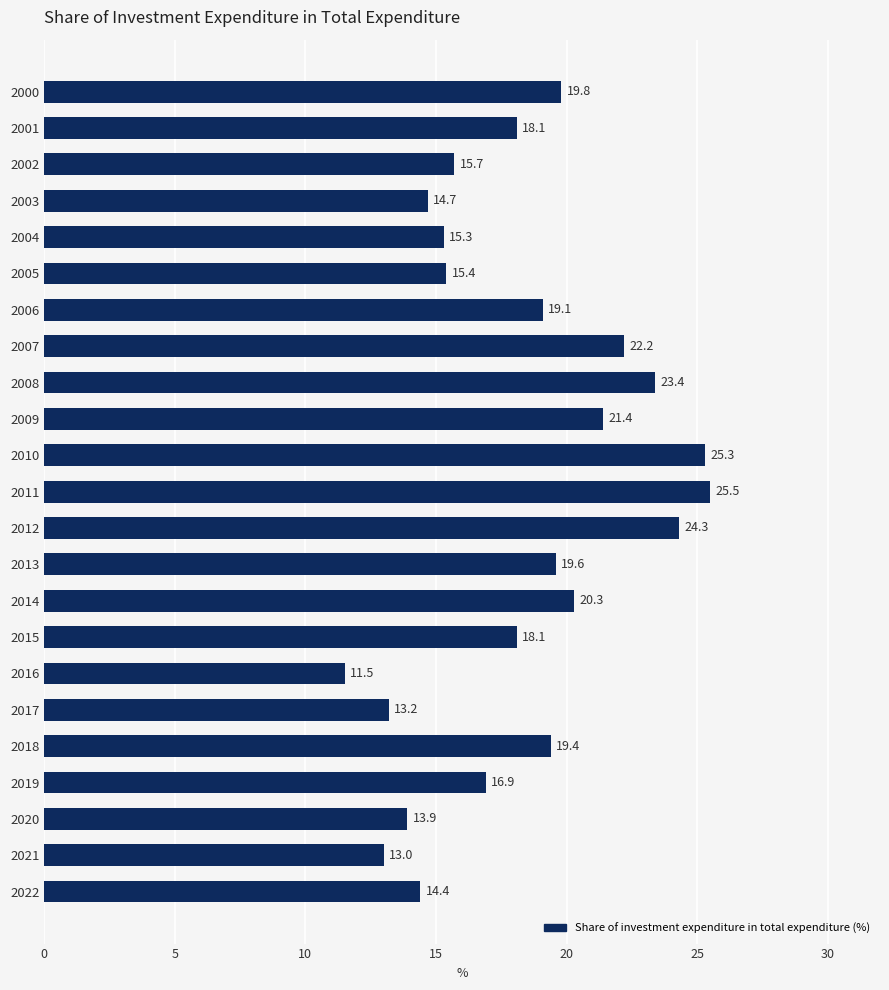

How many bars are there in total?

23